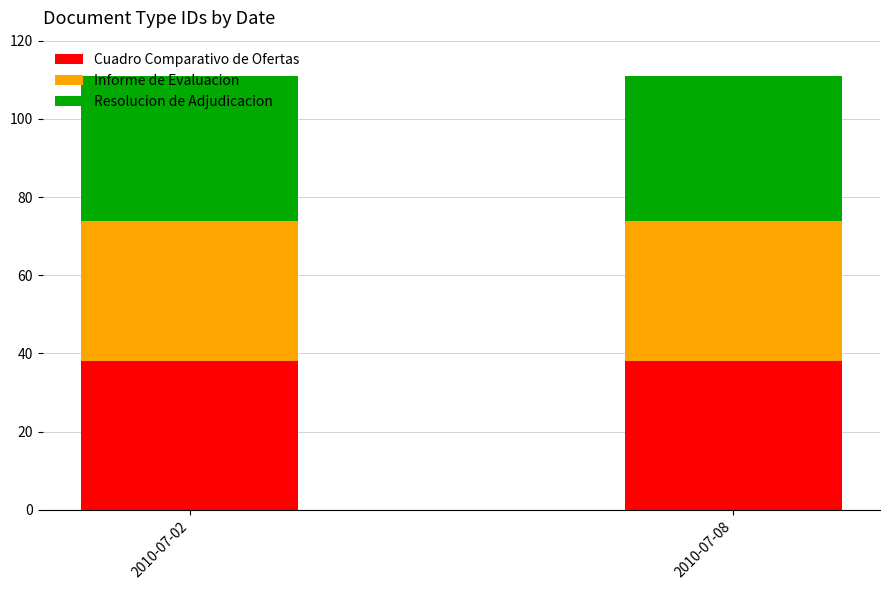

What is the maximum value for Cuadro Comparativo de Ofertas?

38